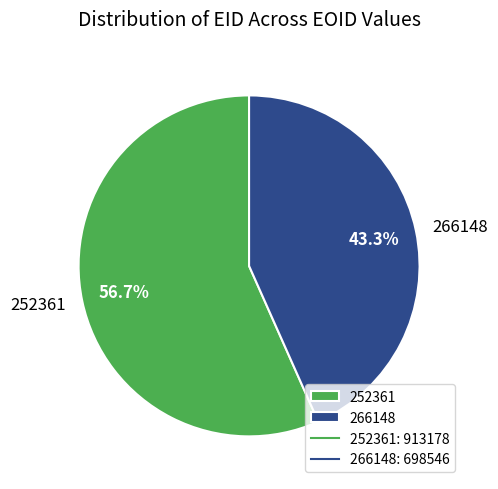

Approximately how many times larger is the value at 252361 compared to 266148?

1.3